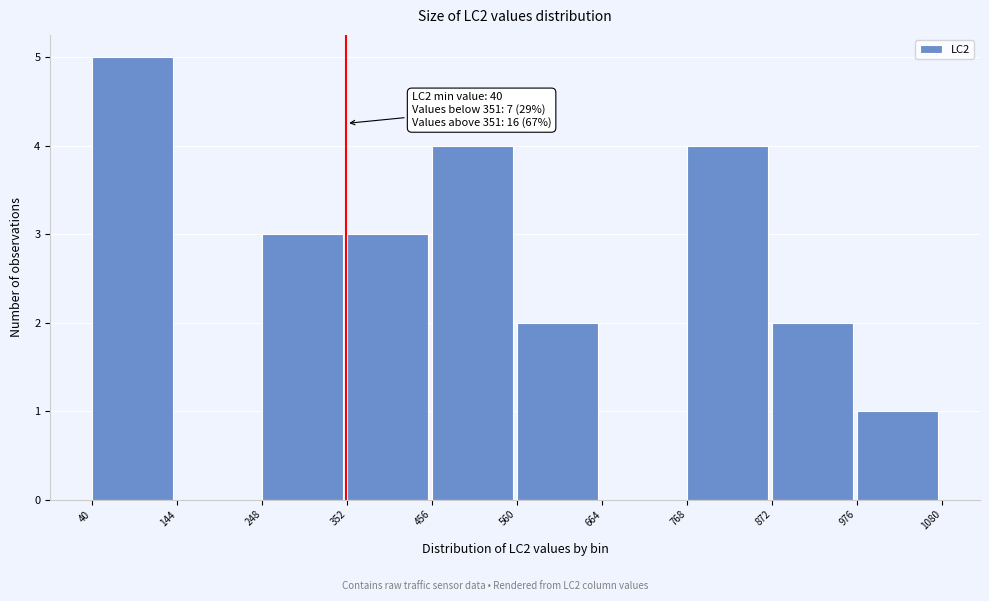

Over which range of the x-axis is the bar tallest?

40 to 144